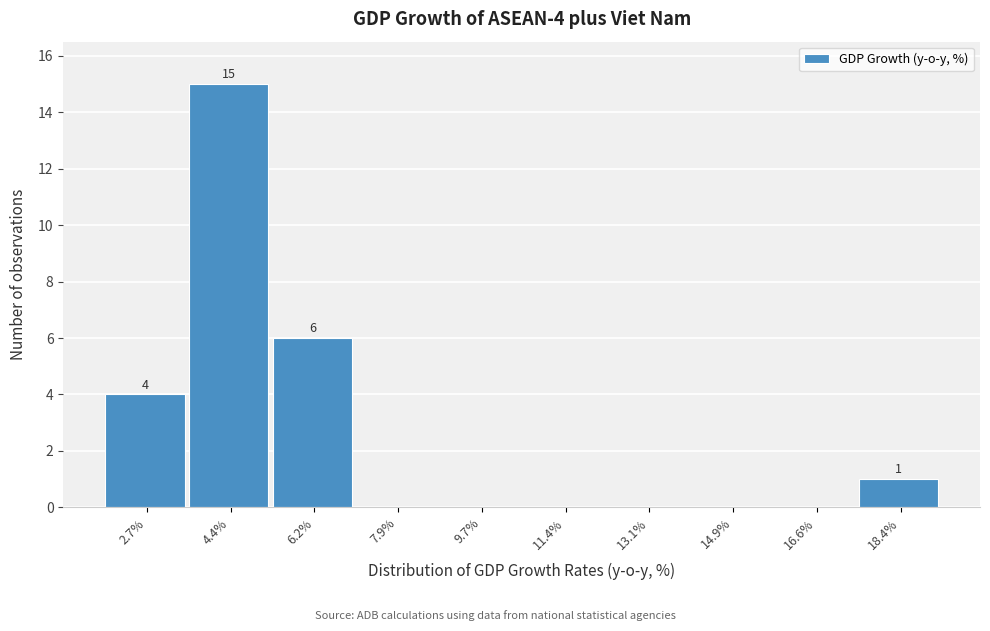

Reading left to right, transcribe all the data shown in this chart.

2.7%=4	4.4%=15	6.2%=6	7.9%=0	9.7%=0	11.4%=0	13.1%=0	14.9%=0	16.6%=0	18.4%=1